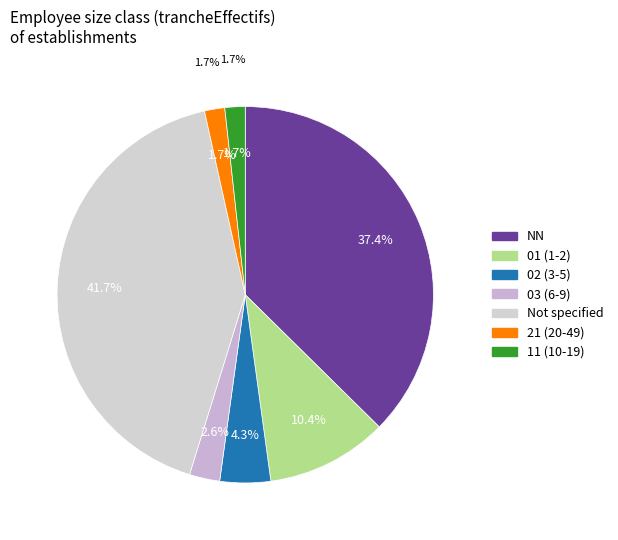

Does any single category account for the majority?

No